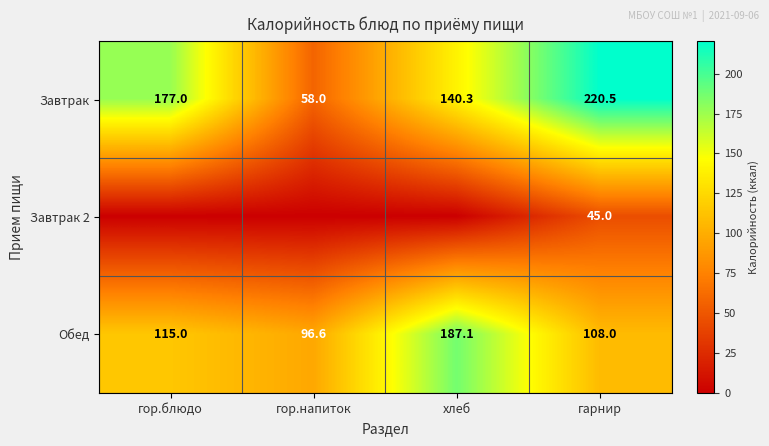

Is the value of Обед at гор.напиток greater than the value of Завтрак 2 at гарнир?

Yes